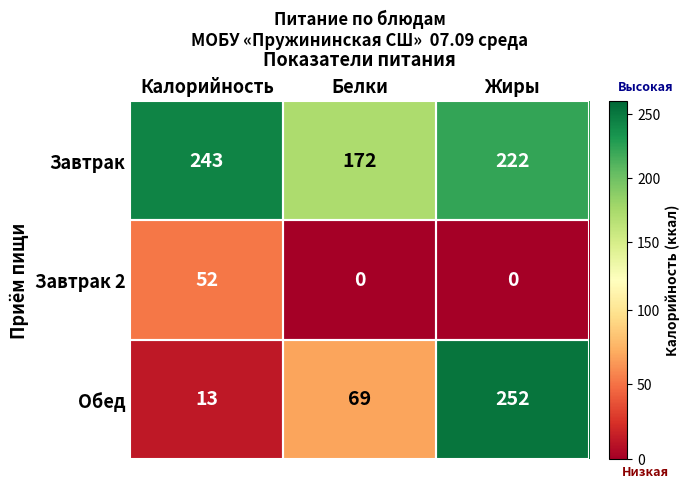

The Завтрак series shows 133 at Жиры. True or false?

False